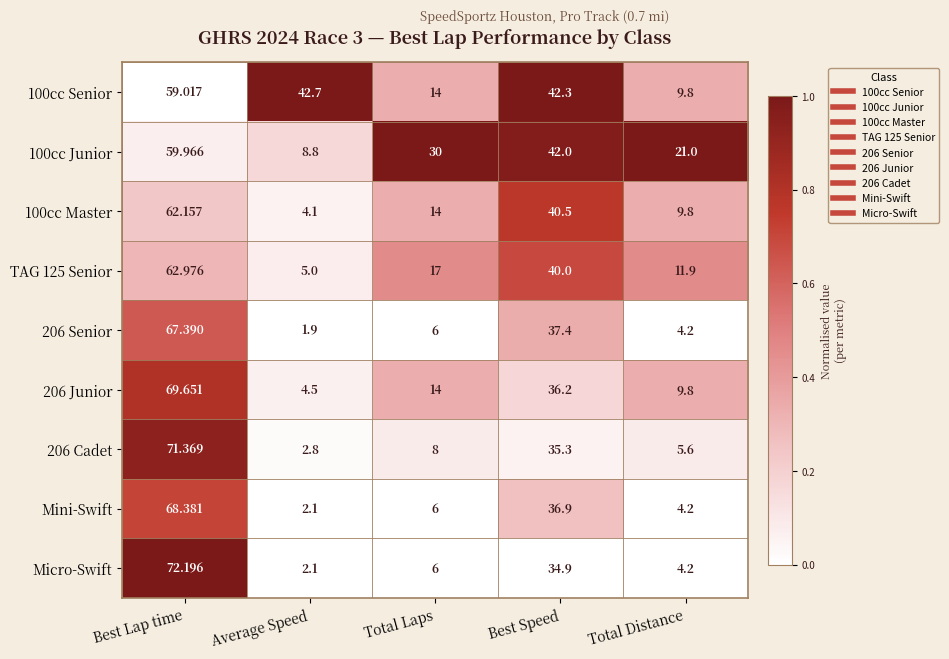

Where is 206 Senior nearest to the value 34?

Best Speed